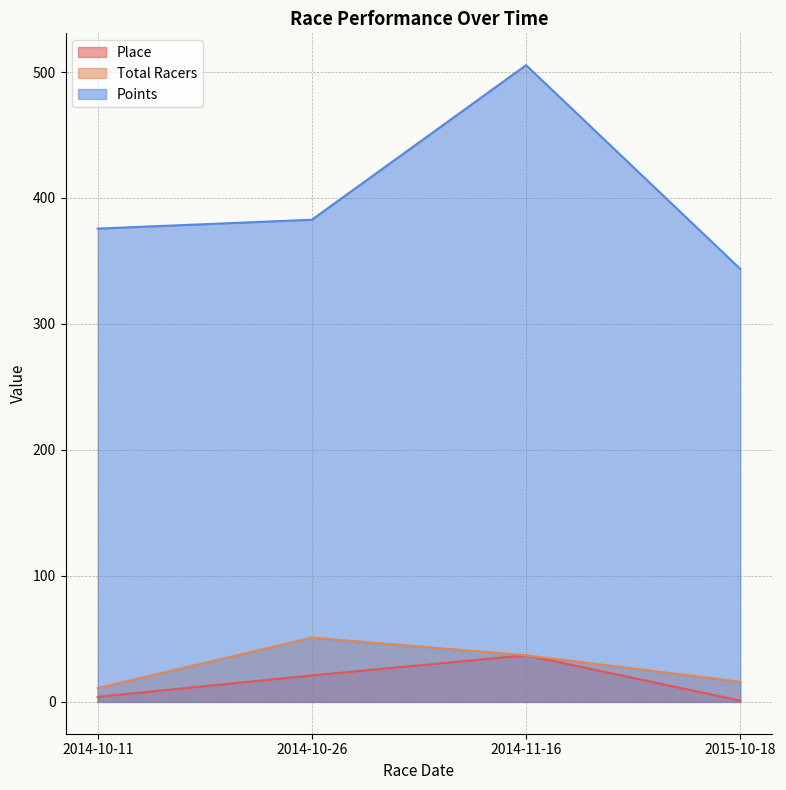

Rank the series at 2014-10-11 from lowest to highest value.

Place, Total Racers, Points